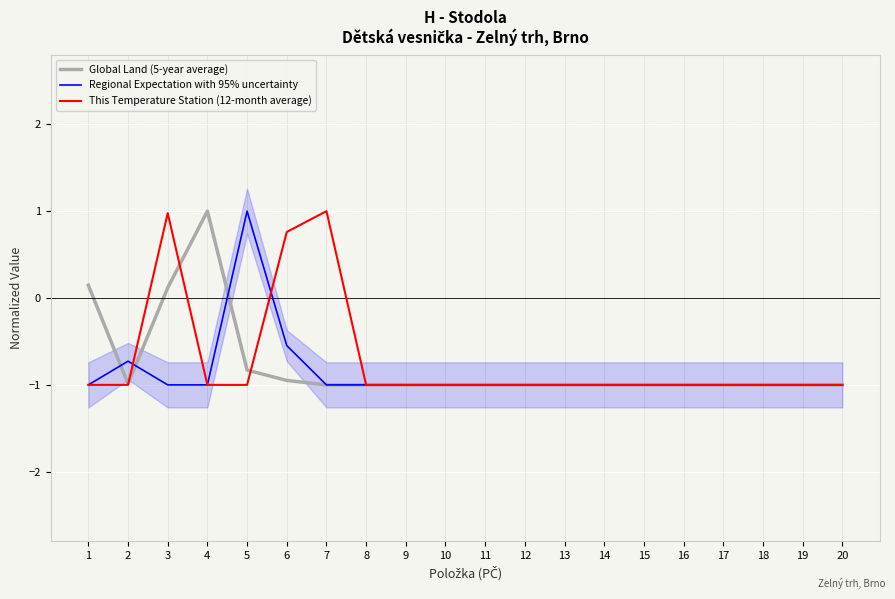

What is the value of the Global Land (5-year average) point at the 18th from the left?

-1.0